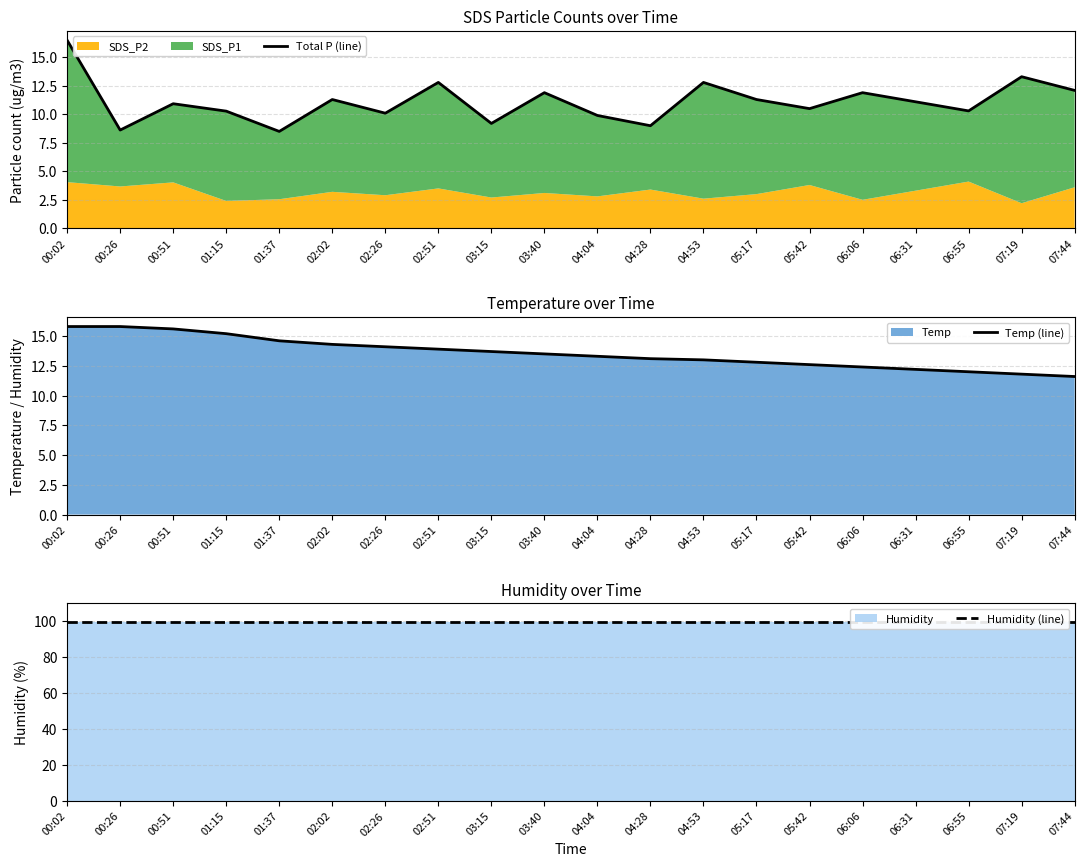

At which label is Total P (line) closest to 12?

03:40